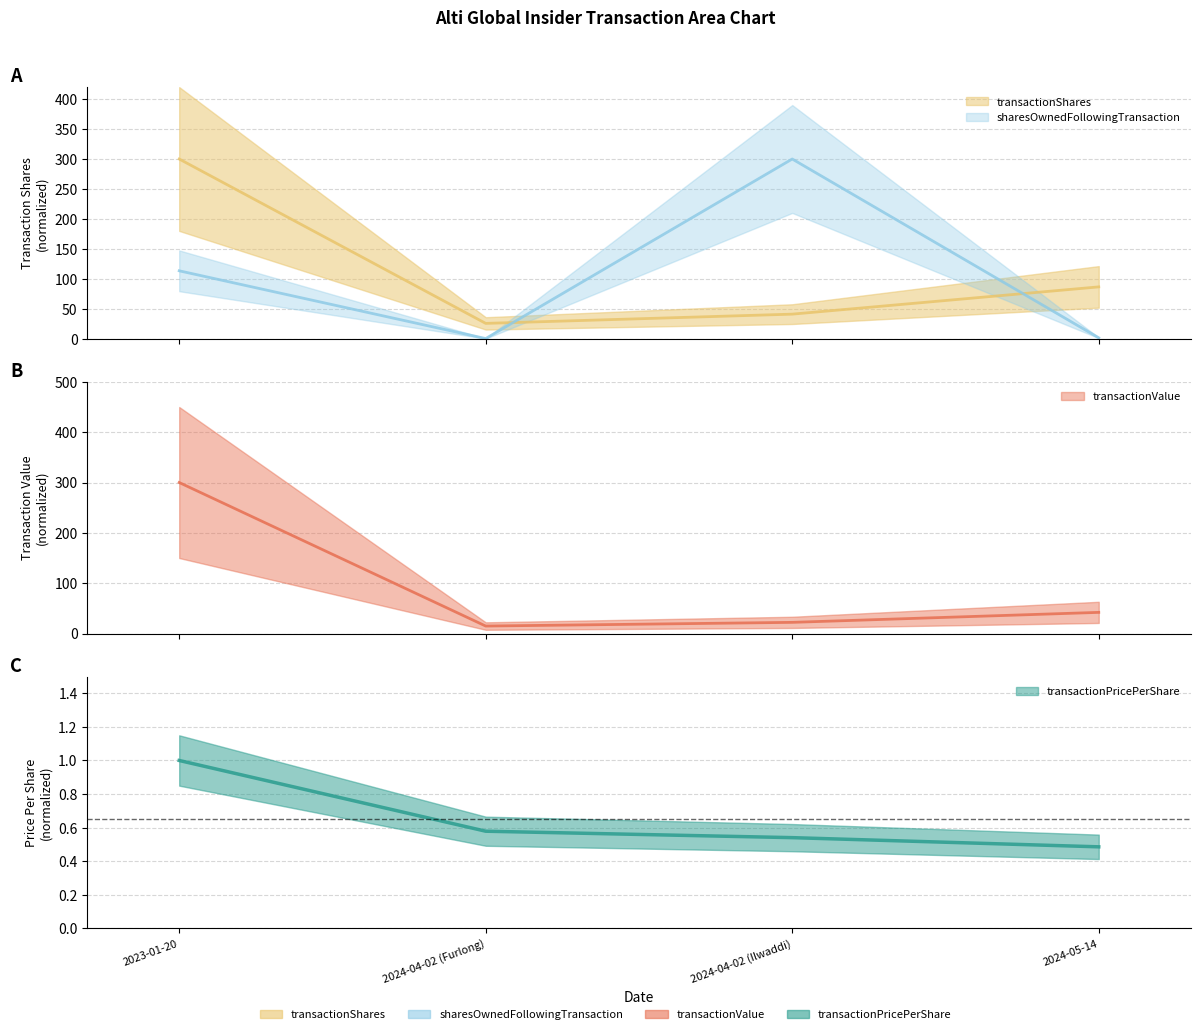

What is the highest value of the transactionValue series?

300.0